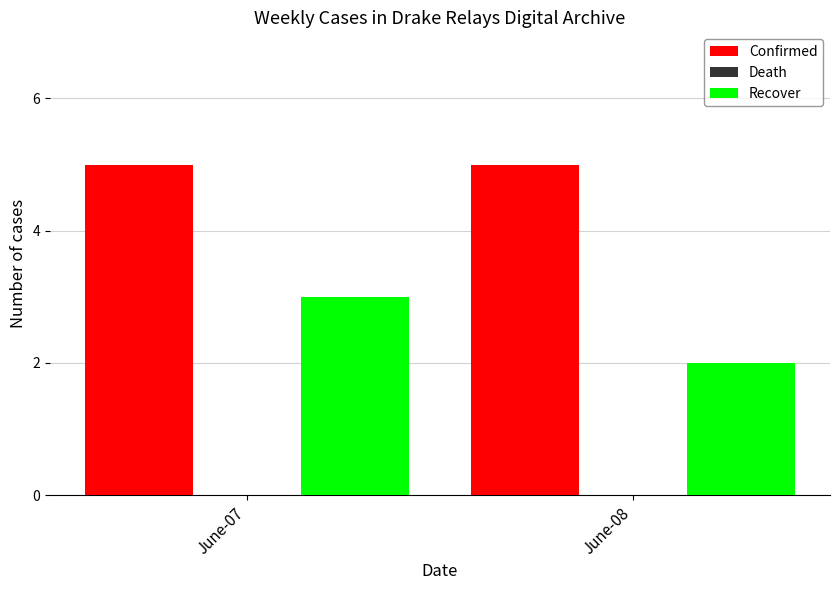

What is the sum of the Confirmed values at June-08 and June-07?

10